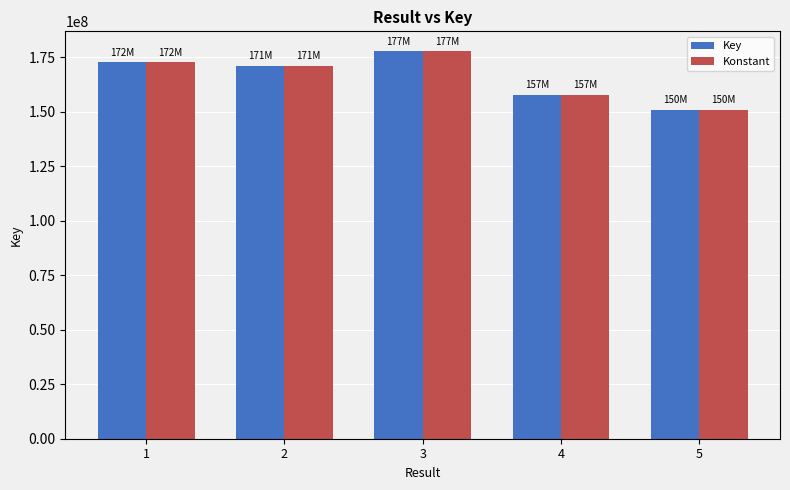

What is the maximum value for Key?

177926479